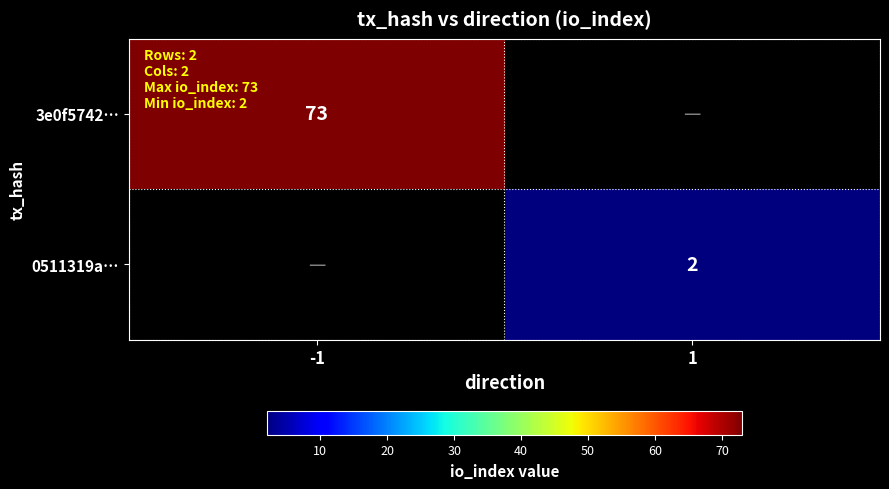

Is the value of 3e0f5742… at -1 greater than the value of 0511319a… at 1?

Yes